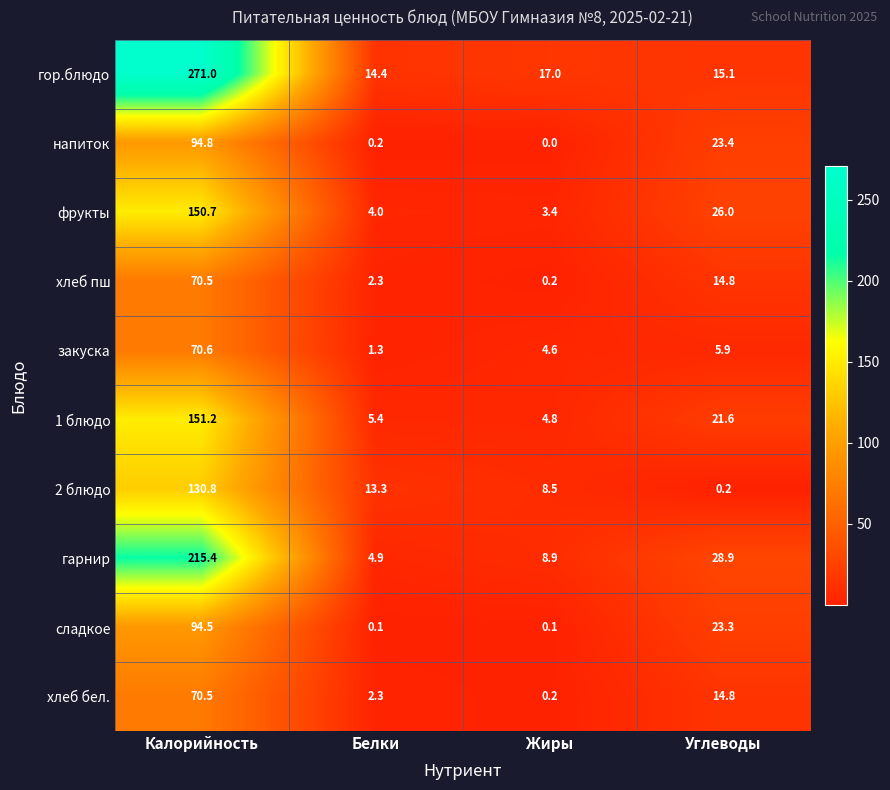

What is the maximum value shown in the chart?

271.0